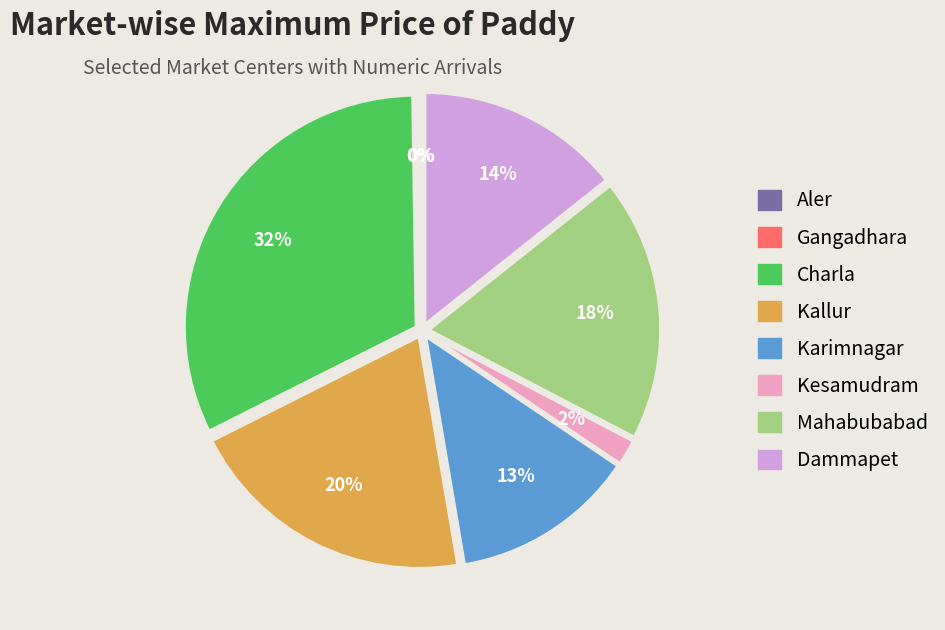

Is it true that Mahabubabad is 18% of the pie?

True